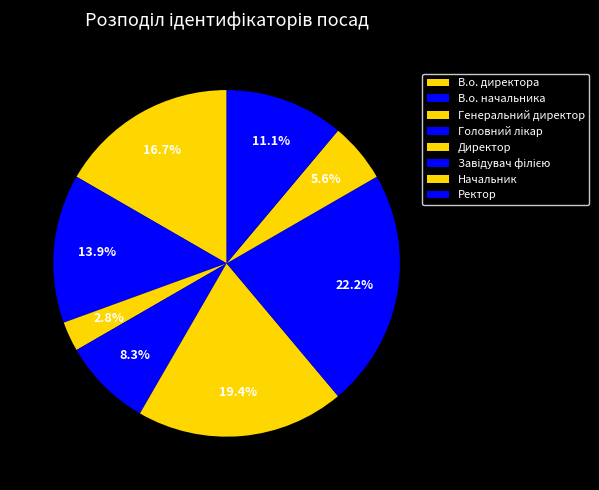

How many slices are in this pie chart?

8